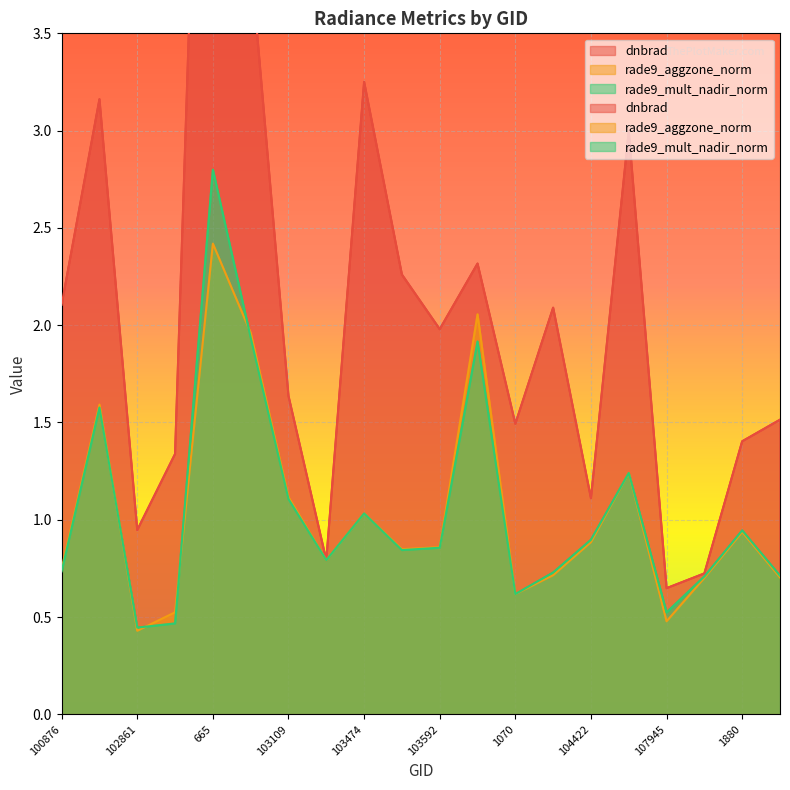

Rank the series at 665 from highest to lowest value.

dnbrad, rade9_mult_nadir_norm, rade9_aggzone_norm